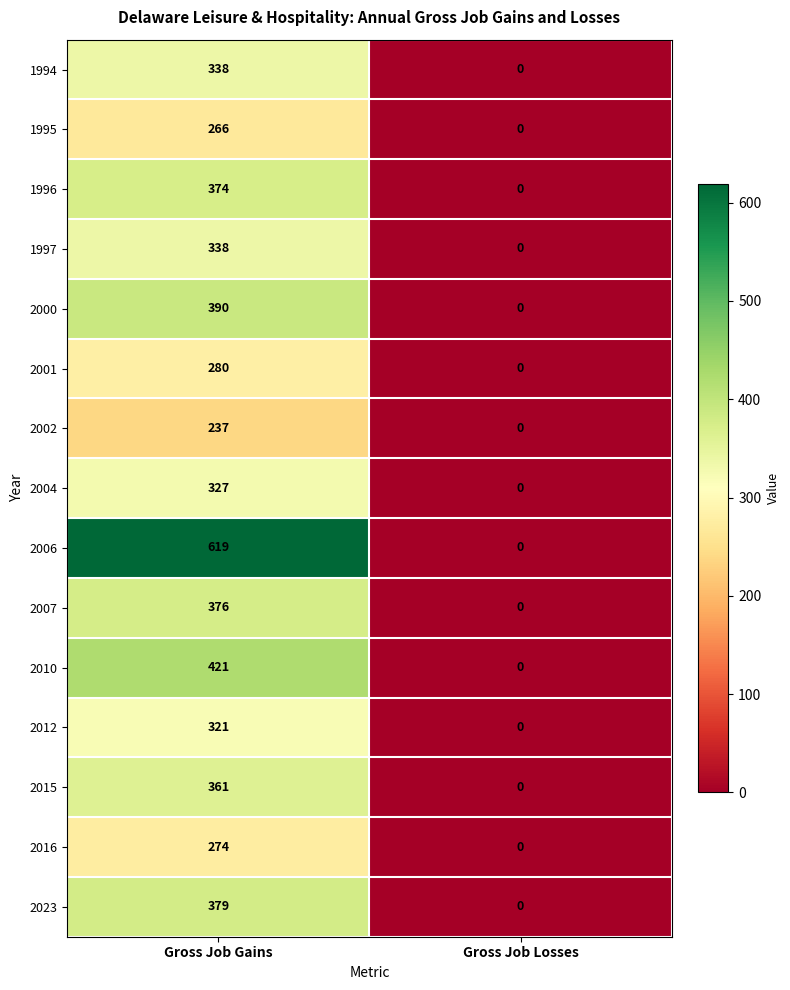

How many categories are shown in the chart?

2